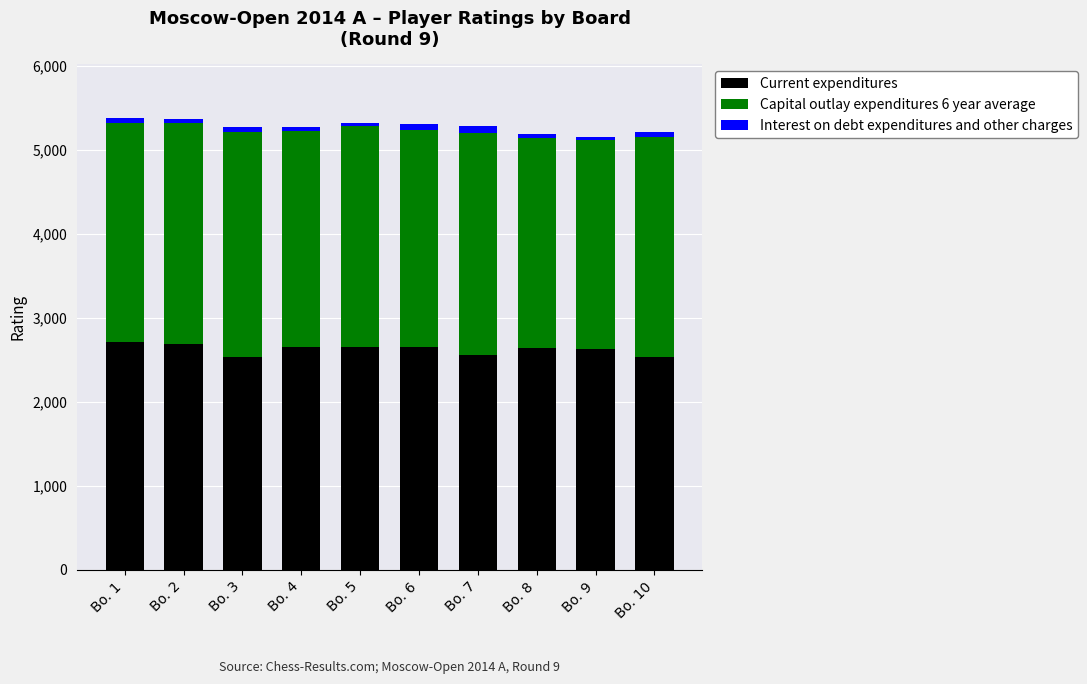

What is the difference between the maximum and minimum values in the Current expenditures series?

176